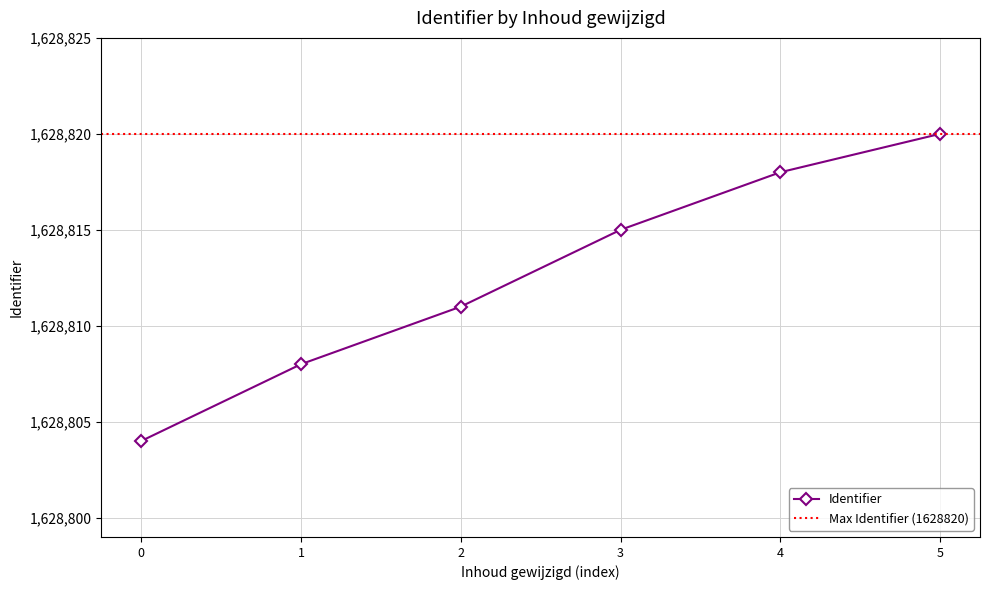

What is the sum of all values?

9772876